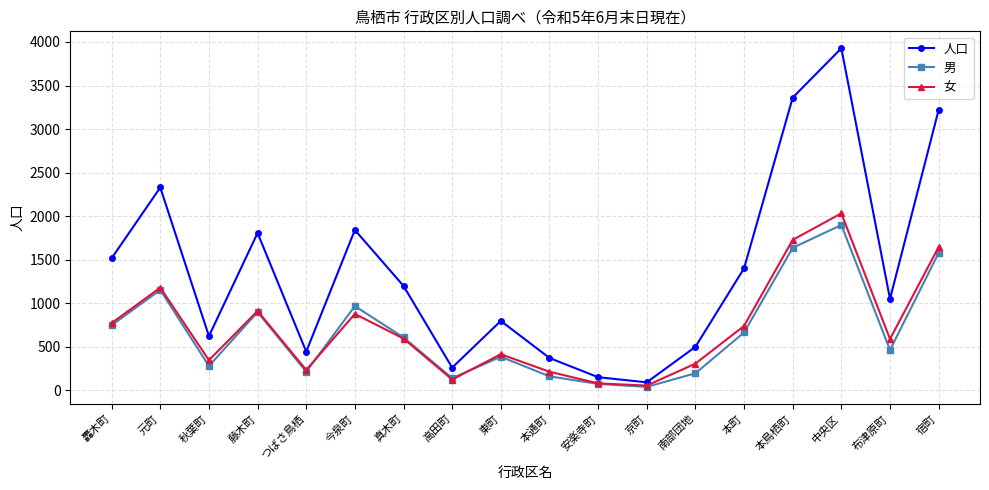

Count the number of data series in this chart.

3